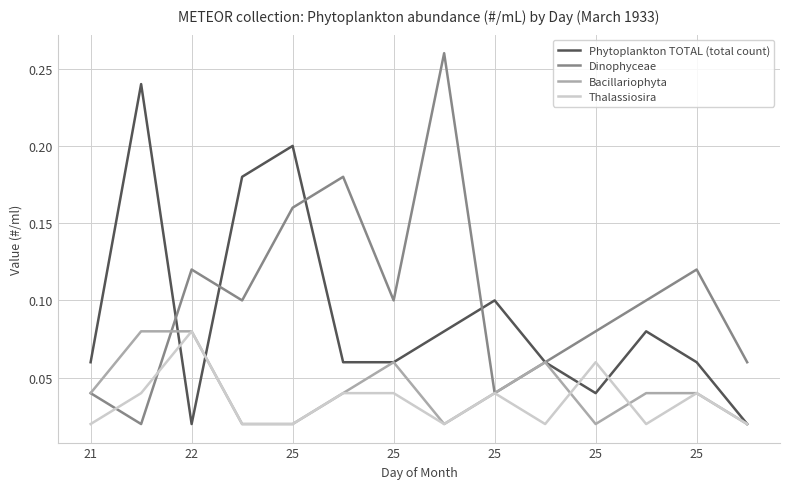

Which series has the largest total across all categories?

Dinophyceae